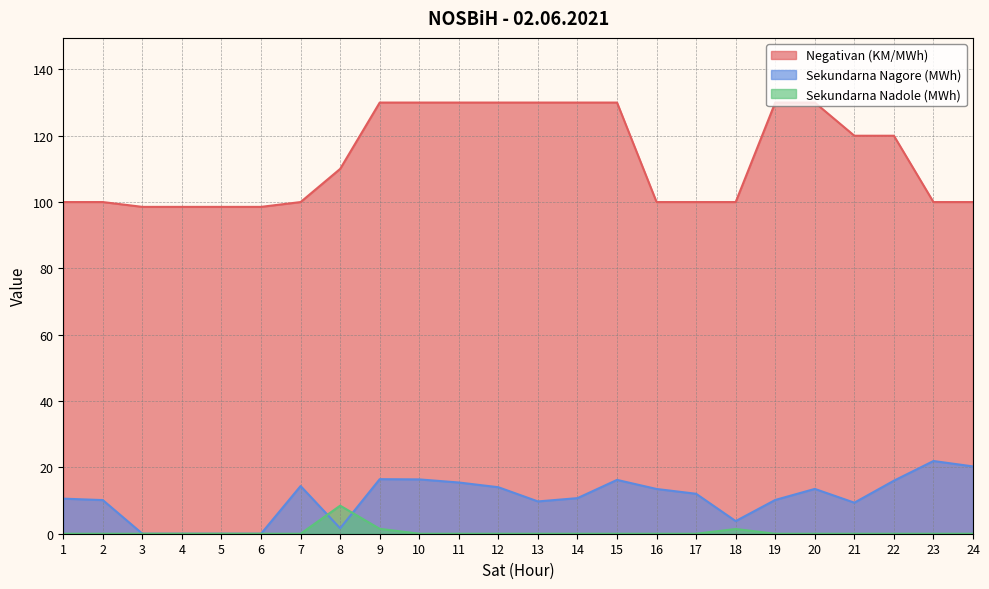

What is the total value across all series at 9?

147.9